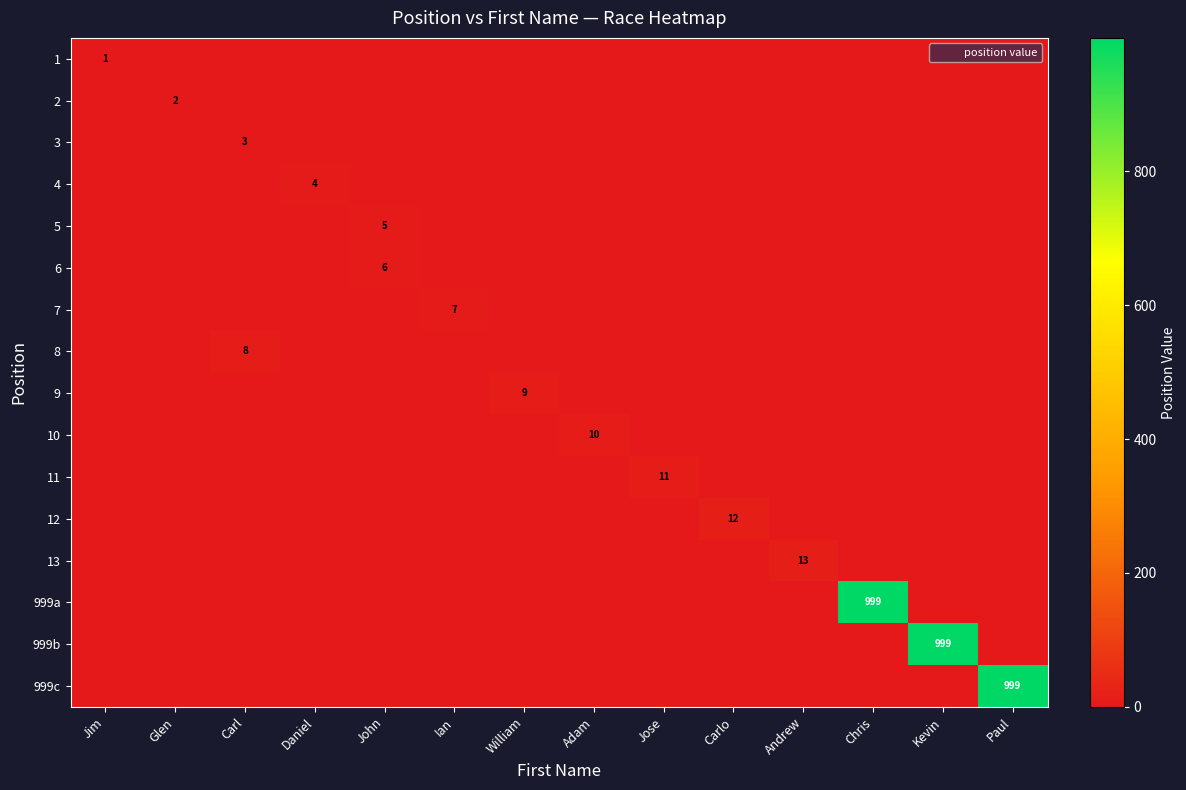

Rank the categories by 10 value from lowest to highest.

Jim, Glen, Carl, Daniel, John, Ian, William, Jose, Carlo, Andrew, Chris, Kevin, Paul, Adam